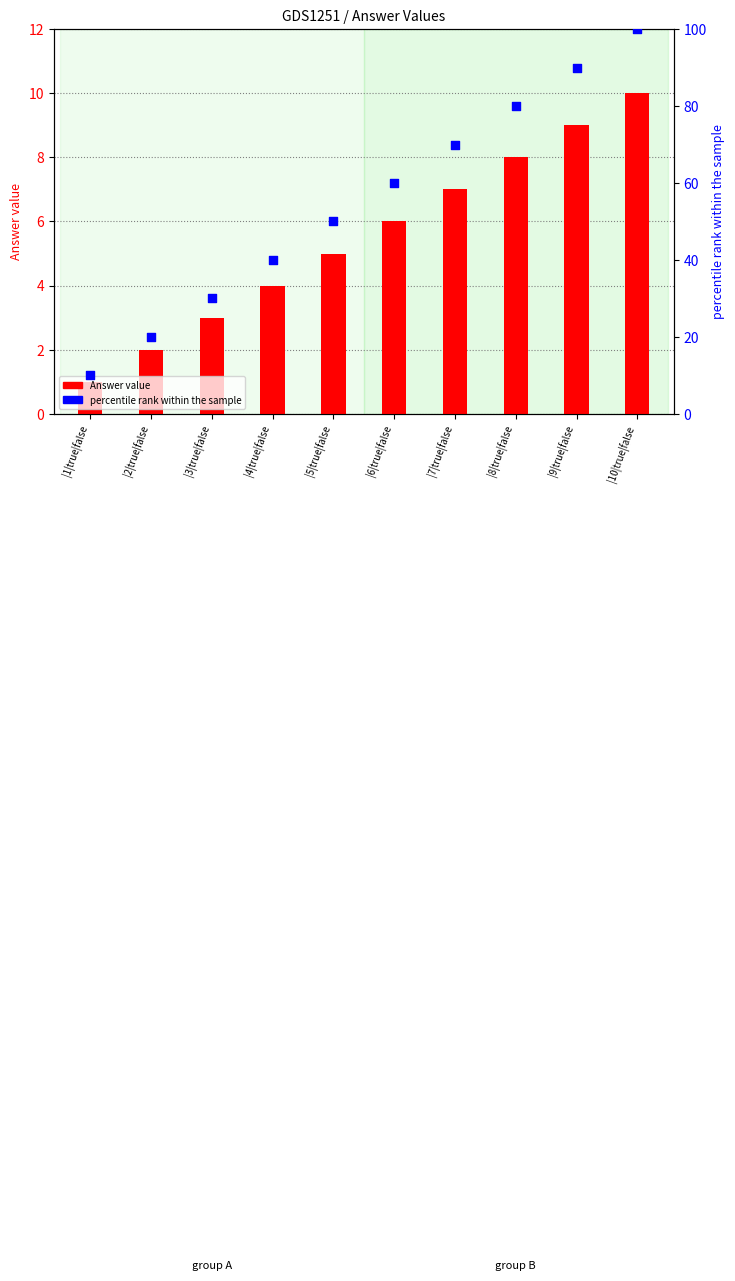

What is the total value across all series at |1|true|false?

11